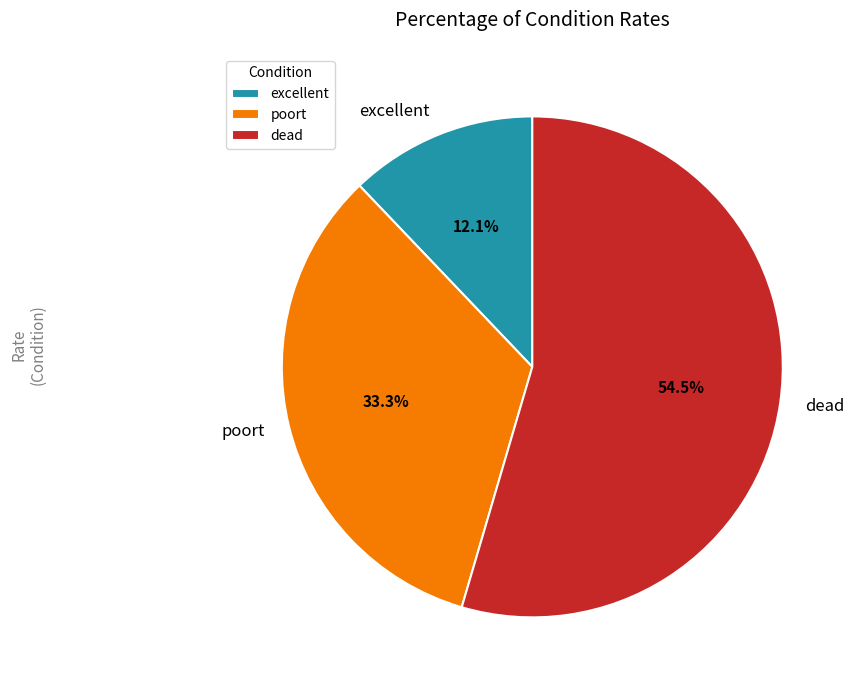

How many segments does this pie chart have?

3